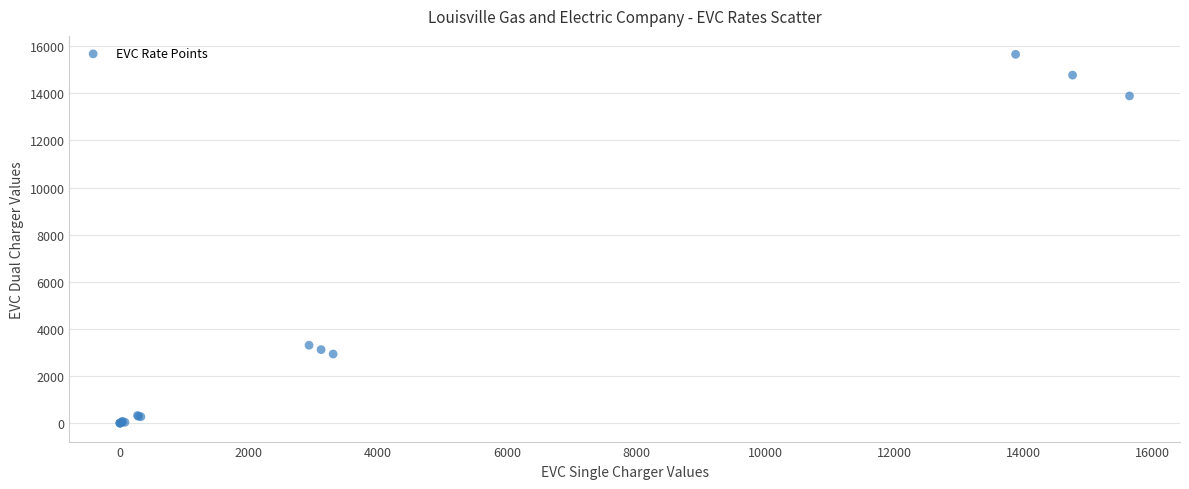

What Y value in the scatter plot is closest to 7826?

3308.2